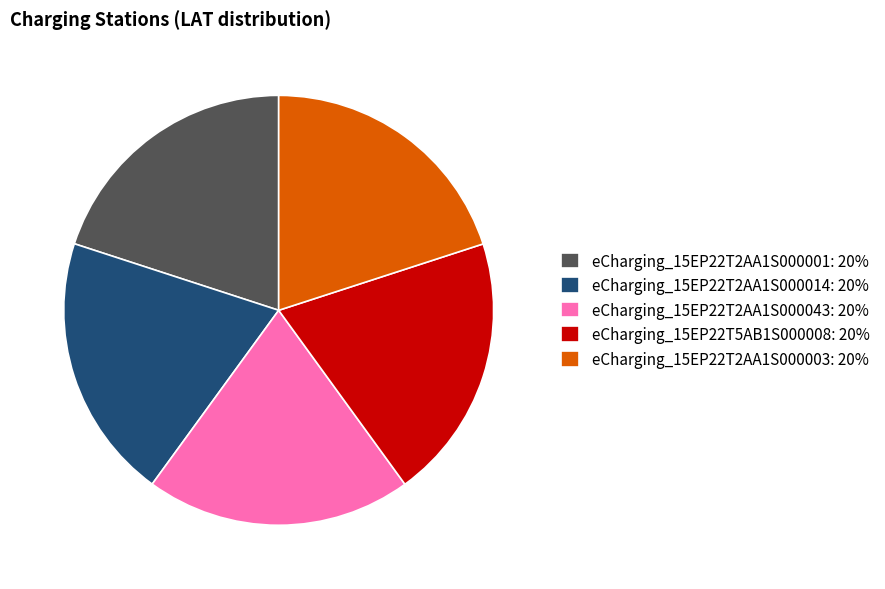

Combined, do eCharging_15EP22T2AA1S000014: 20% and eCharging_15EP22T2AA1S000003: 20% account for over 50%?

No